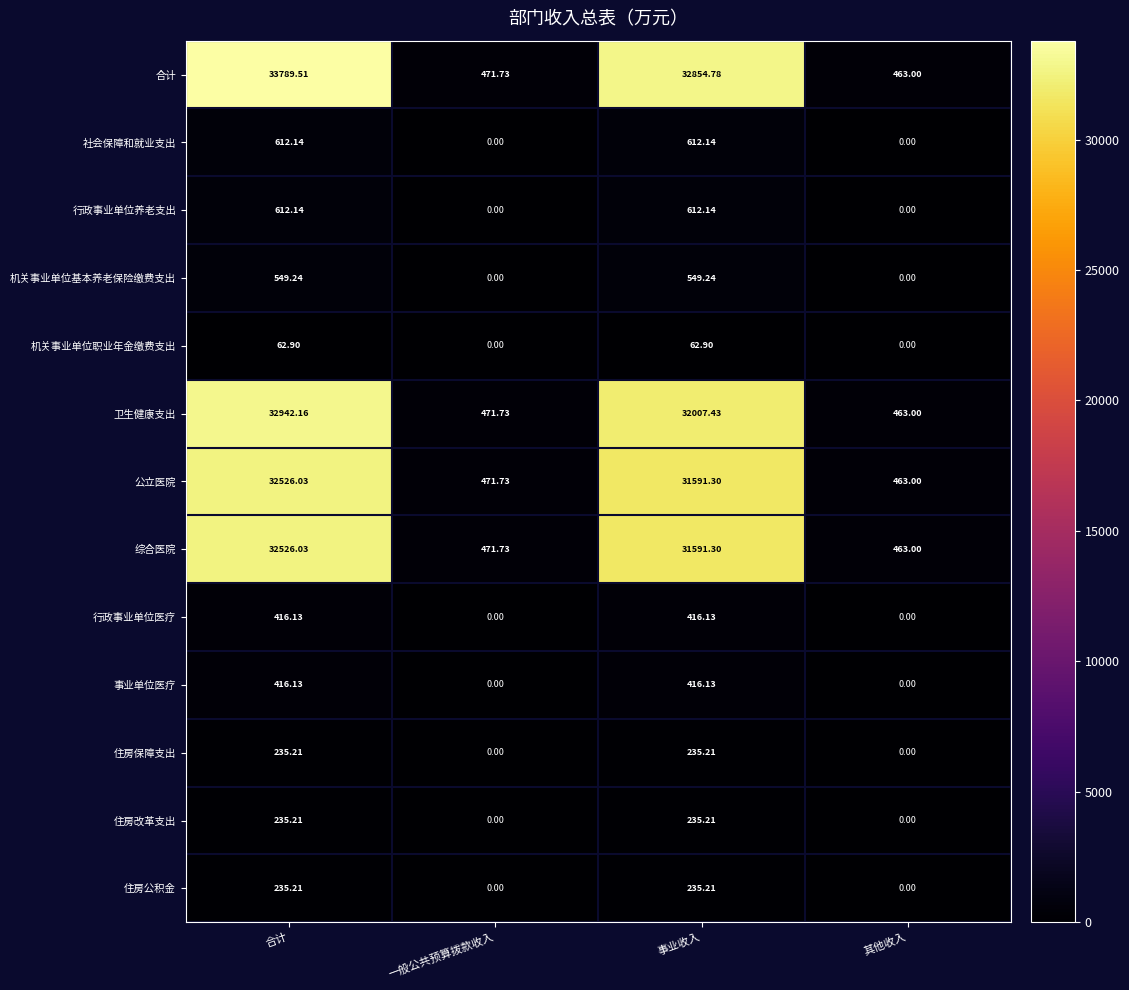

At which category is the sum across all series the highest?

合计